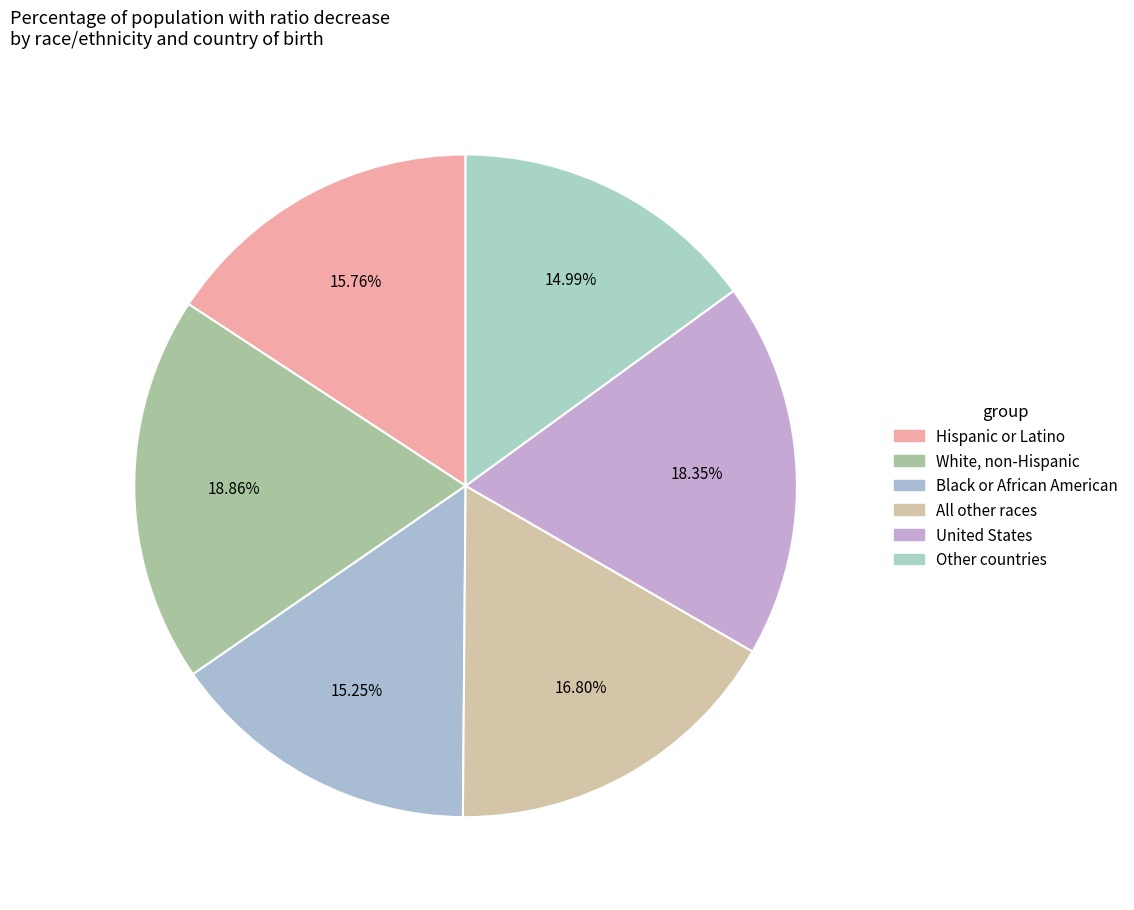

How many slices are in this pie chart?

6